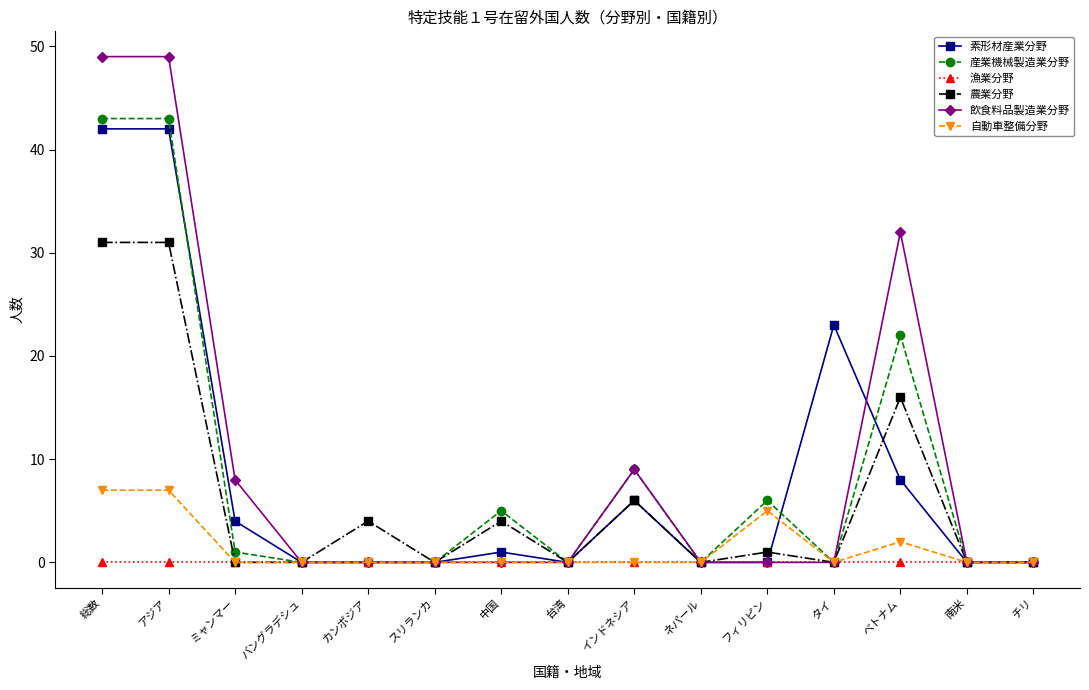

How many series are shown in this chart?

6